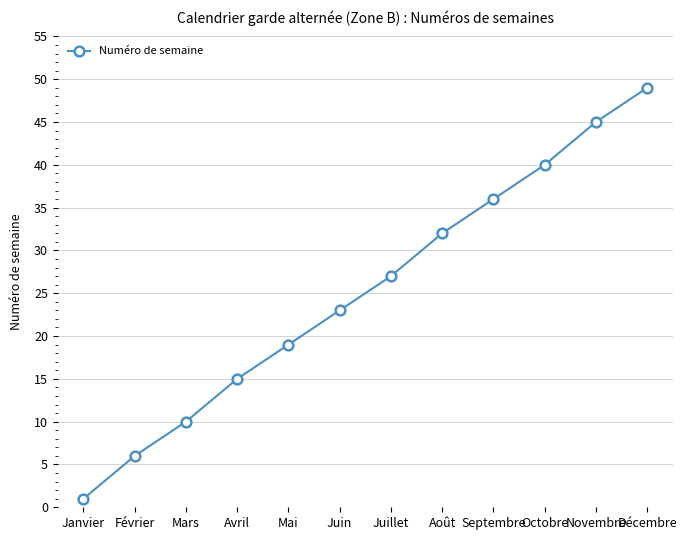

What is the difference between the values at Juillet and Août?

5